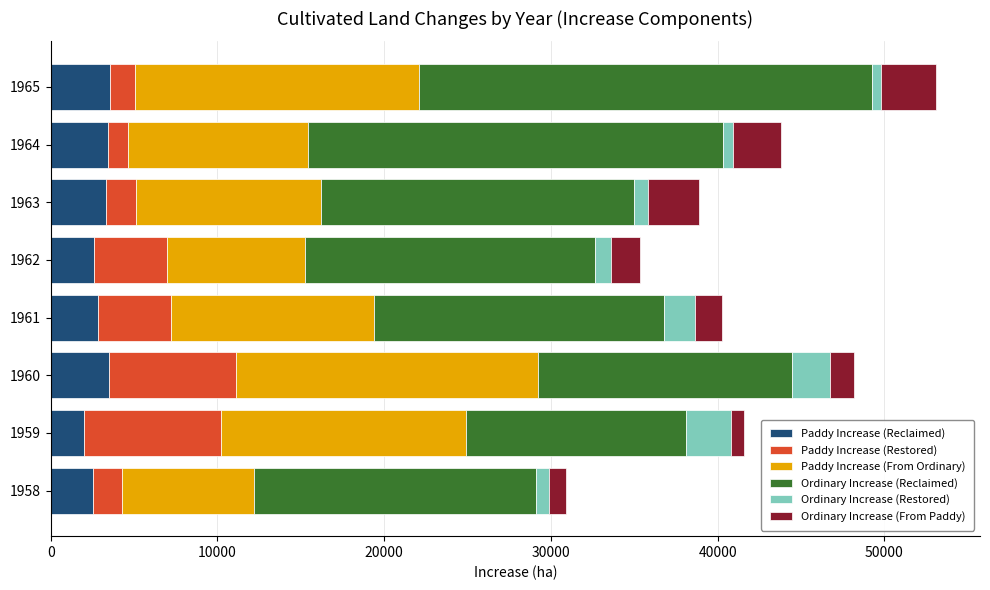

True or false: Paddy Increase (Reclaimed) has a value of 2520 at 1958.

True